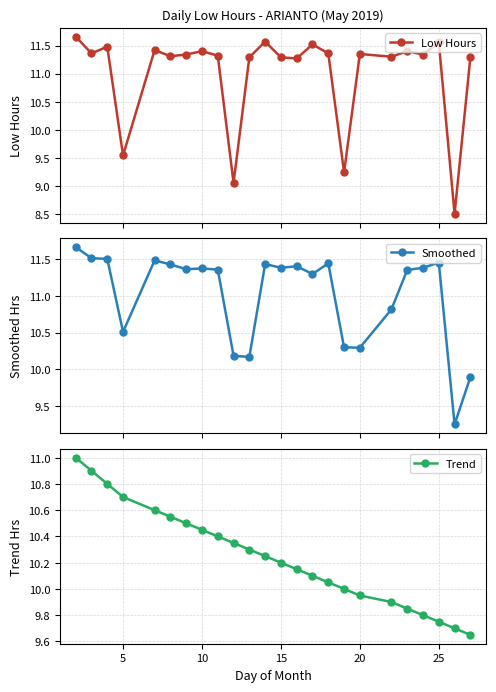

What is the minimum value for Low Hours?

8.5